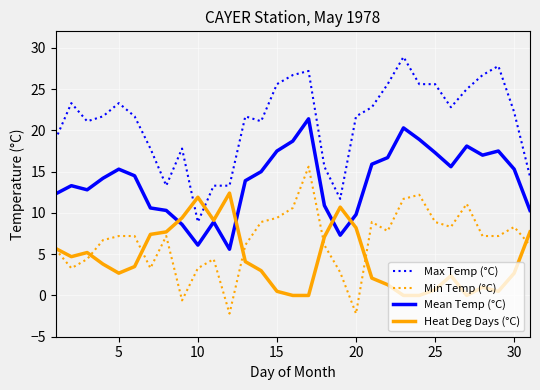

What is the difference between the second highest and second lowest values in the Max Temp (°C) series?

16.1